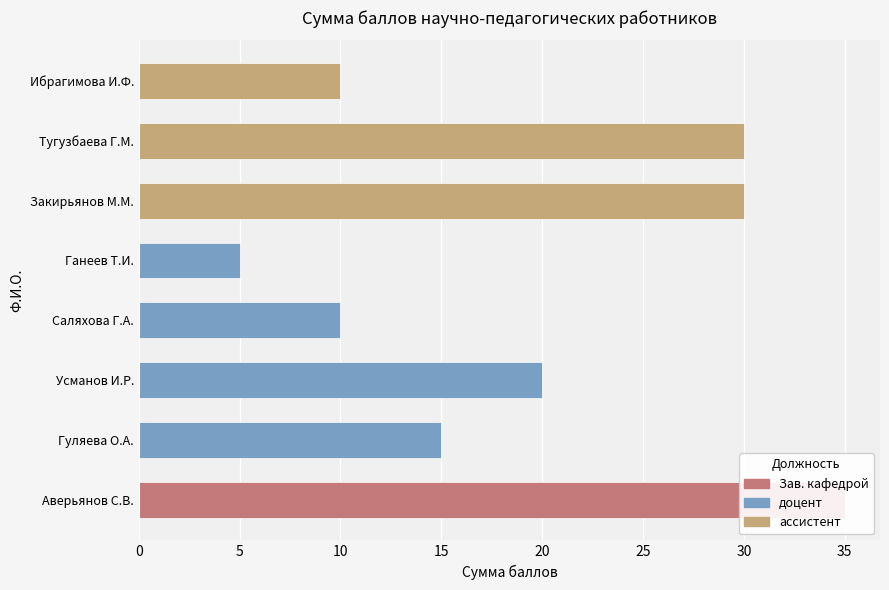

How many values are below 20?

4